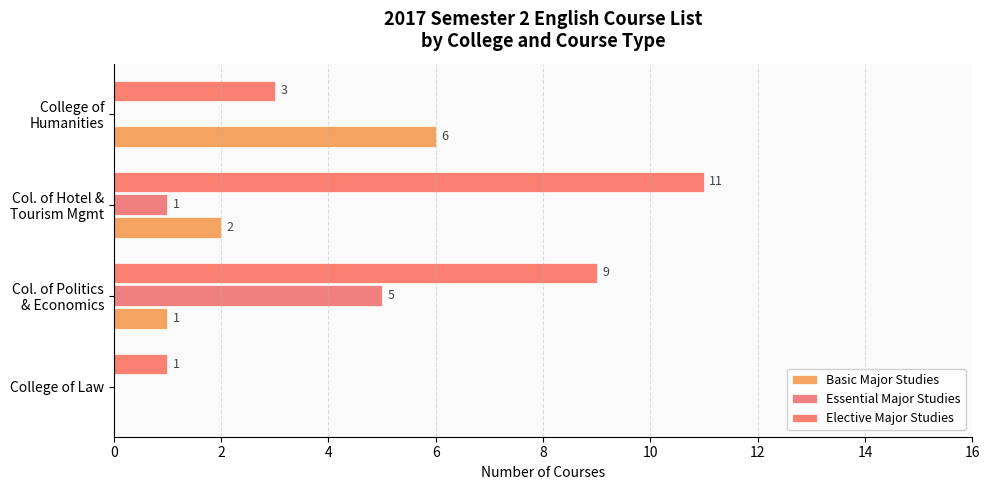

At which category is the sum across all series the highest?

Col. of Politics
& Economics